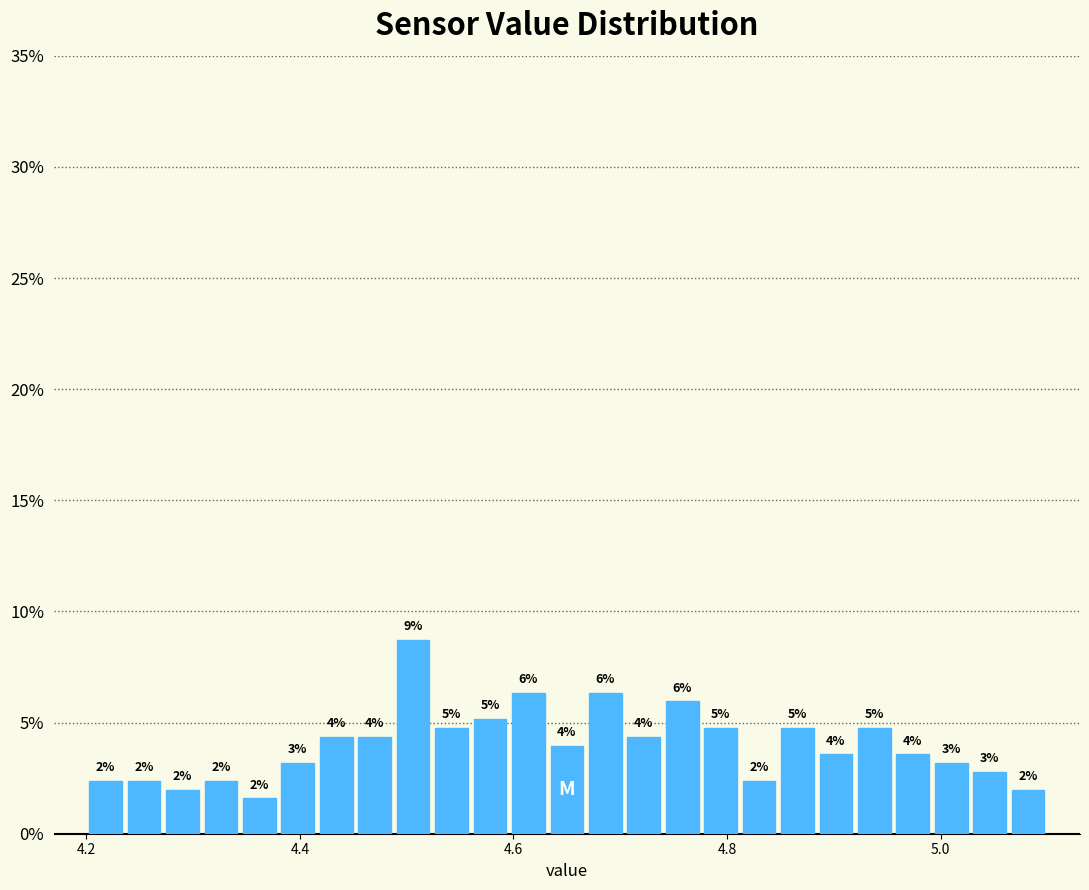

Around what value on the x-axis is the tallest bar? Give the approximate position of its centre, as read against the axis.

4.50